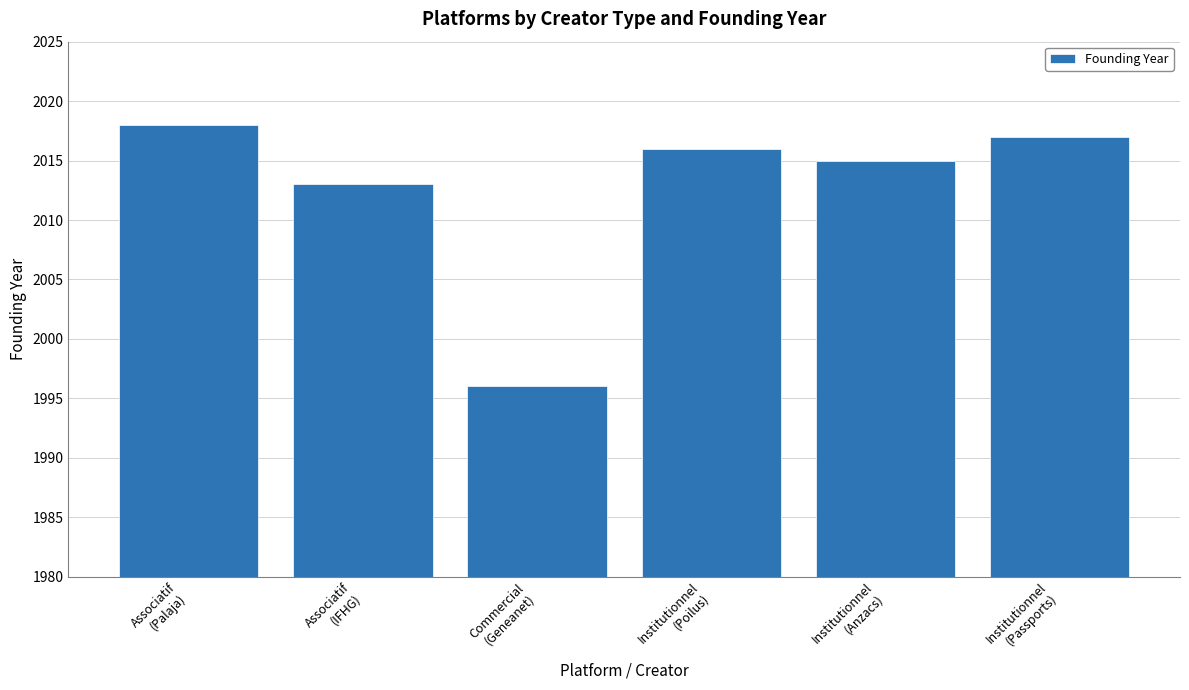

How many series are shown in this chart?

1